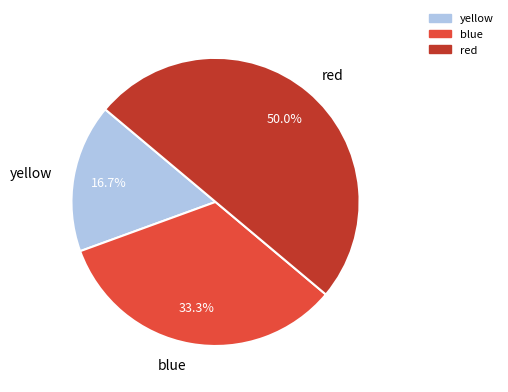

How many segments does this pie chart have?

3